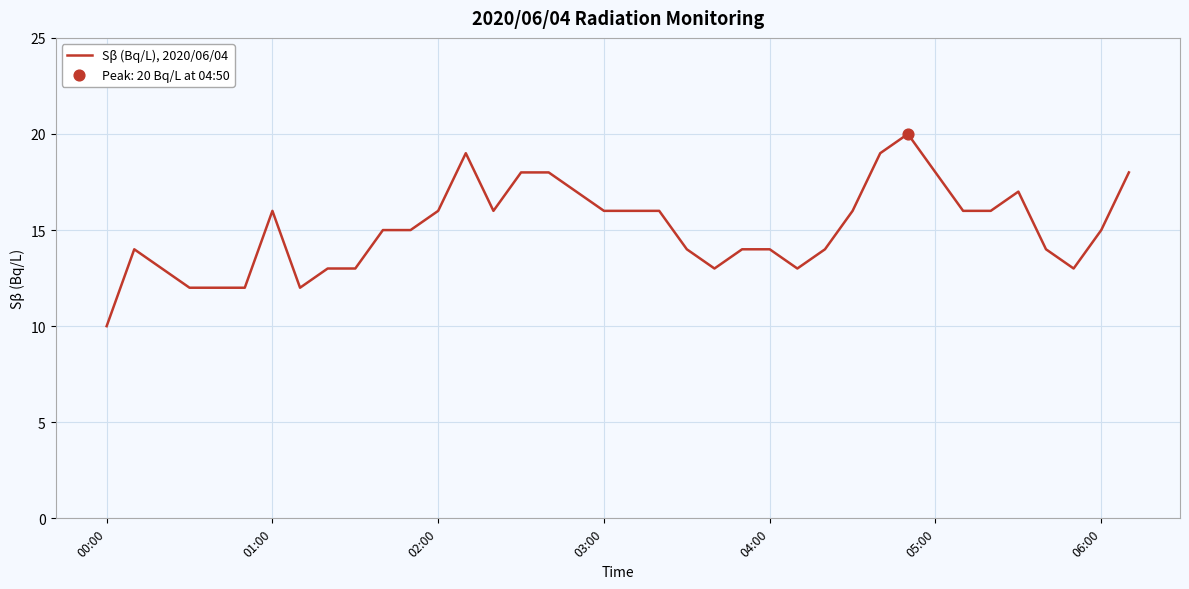

What is the smallest value displayed?

10